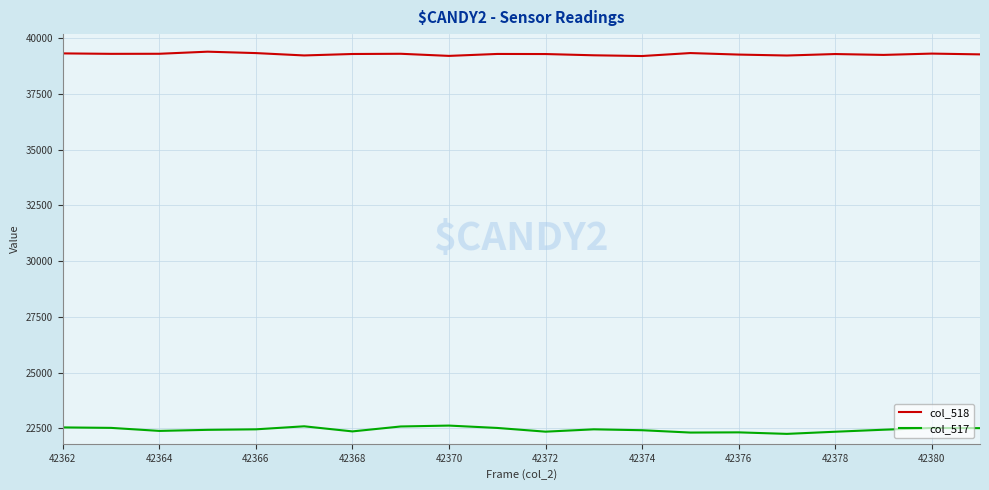

Which series has the largest total across all categories?

col_518